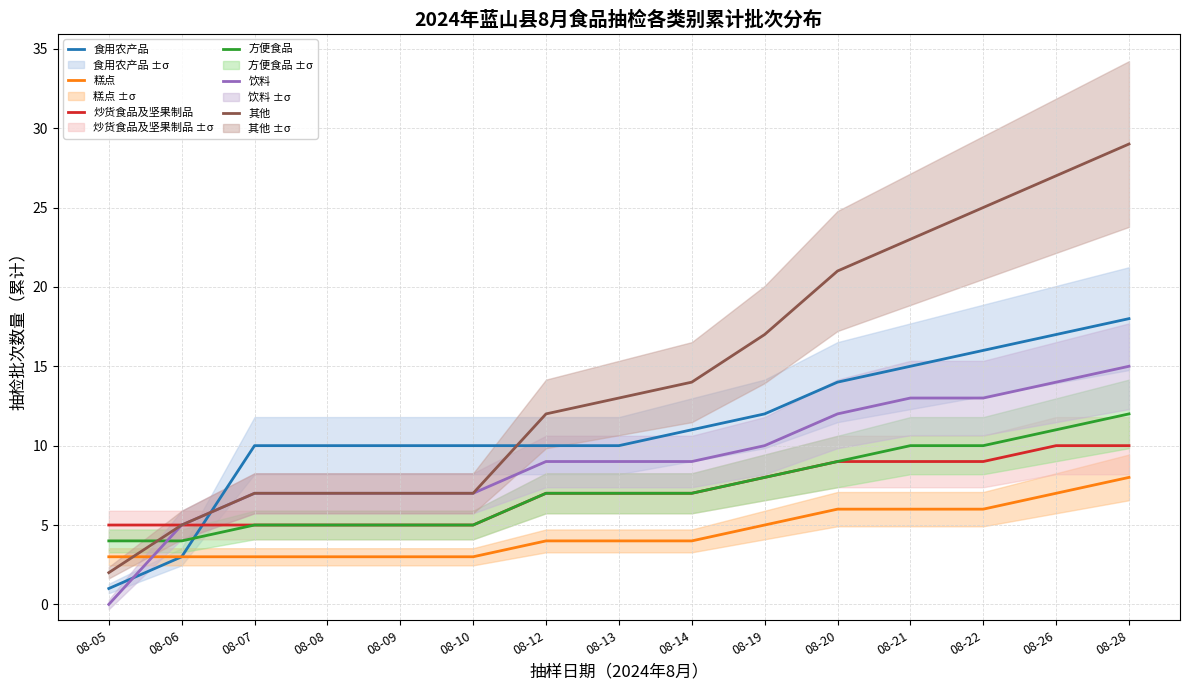

What is the difference between the maximum and minimum values in the 其他 series?

27